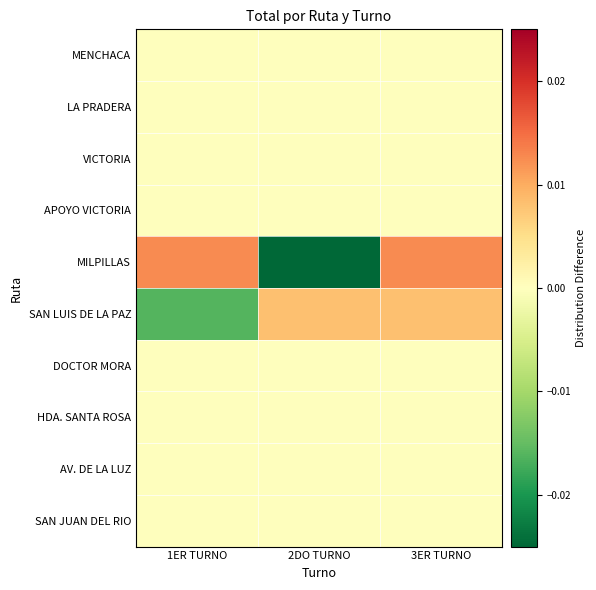

Which label corresponds to the smallest value in the chart?

2DO TURNO